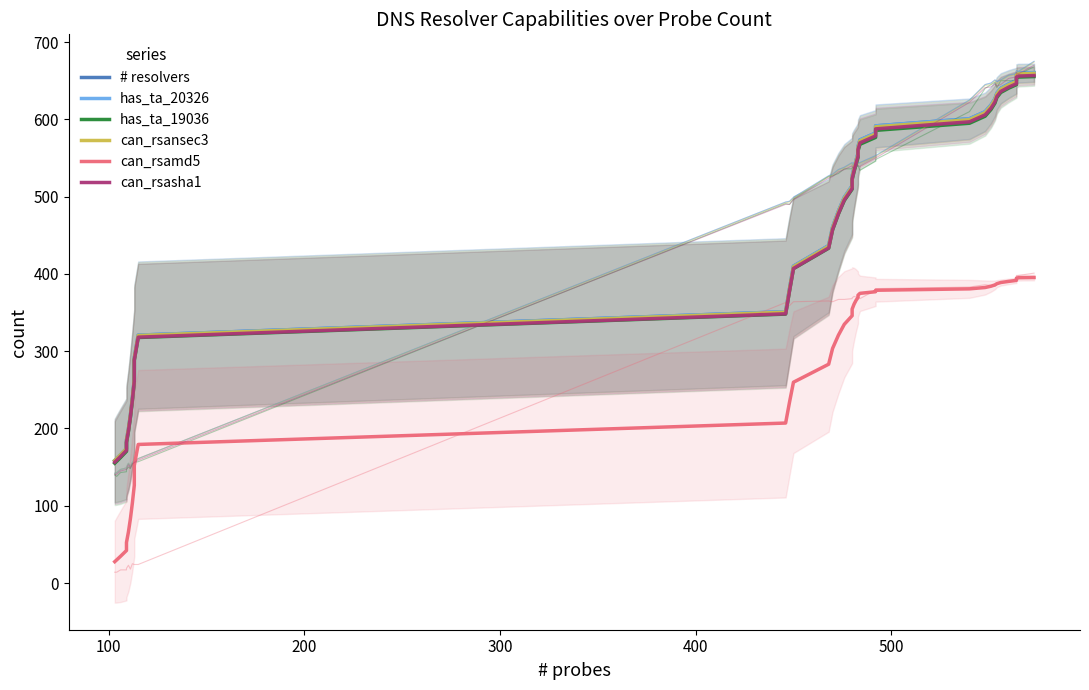

Which series has the largest total across all categories?

# resolvers